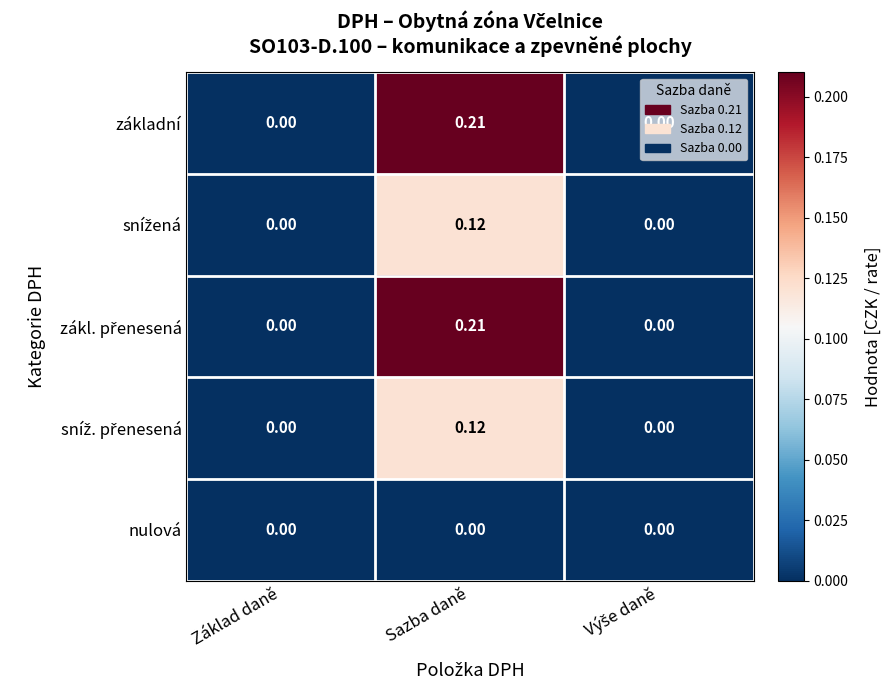

Which label corresponds to the largest value in the chart?

Sazba daně